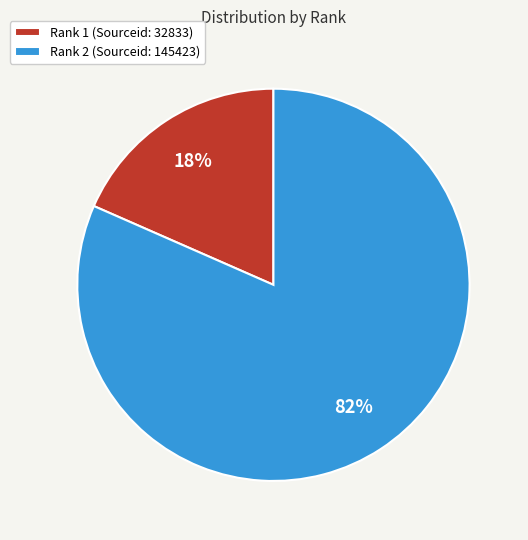

What is the majority slice?

Rank 2 (Sourceid: 145423)